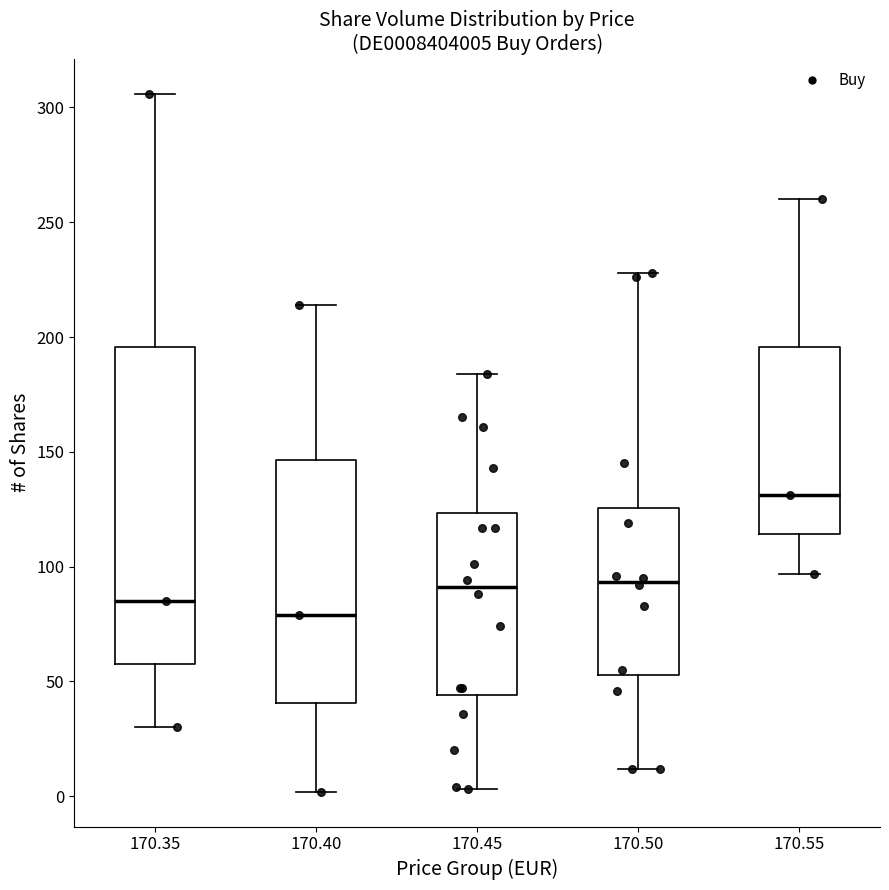

Reading left to right, read every box against the y-axis: the position of its median line, the range the box covers, and the ends of its whiskers. The values are not printed on the chart, so give them approximately, as read against the axis.

170.35: median 85, box 60 to 195, whiskers 30 to 305
170.40: median 80, box 40 to 145, whiskers 0 to 215
170.45: median 90, box 45 to 125, whiskers 5 to 185
170.50: median 95, box 55 to 125, whiskers 10 to 230
170.55: median 130, box 115 to 195, whiskers 95 to 260